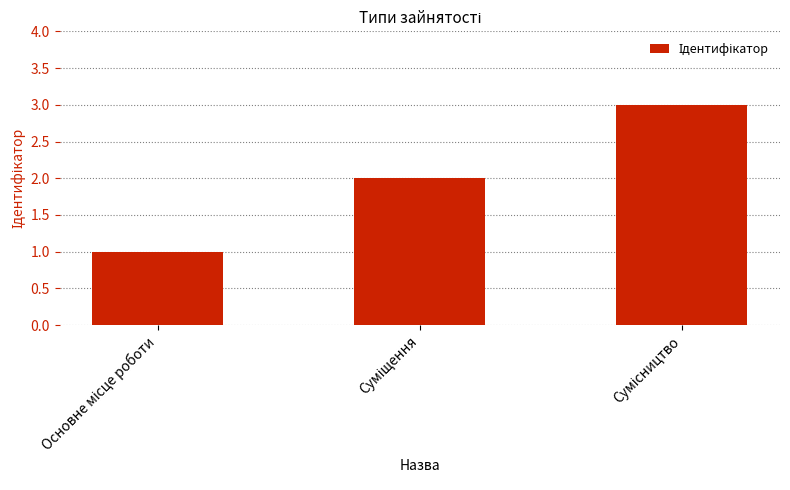

What is the sum of all values?

6